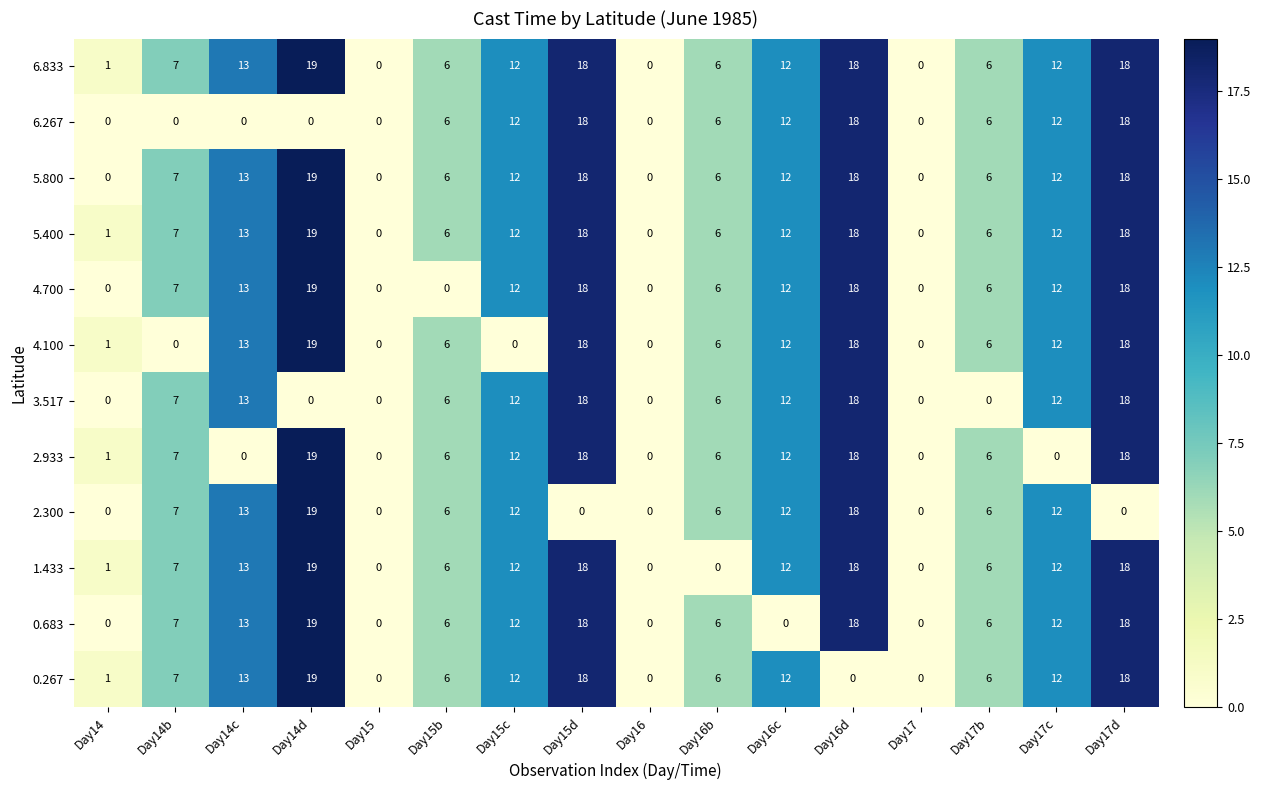

What is the sum of all 3.517 values?

122